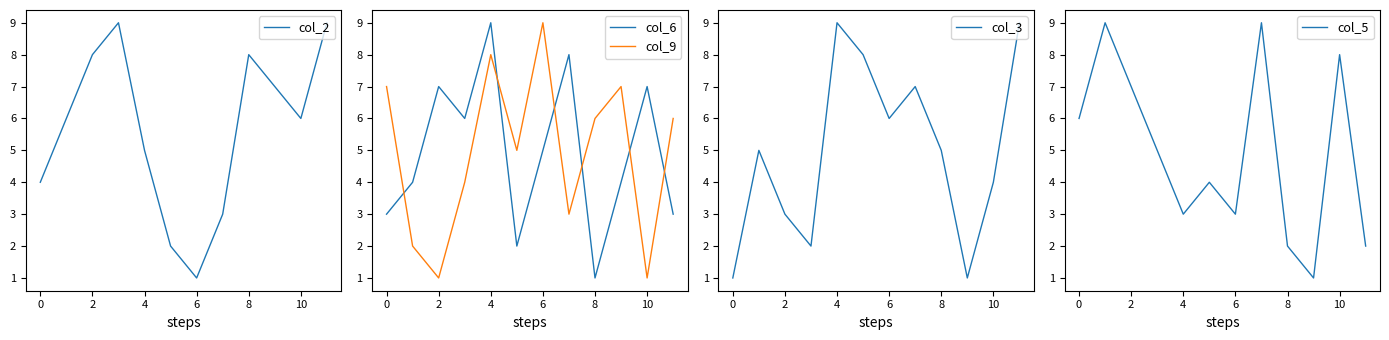

How many interior local valleys does the col_5 series have?

3